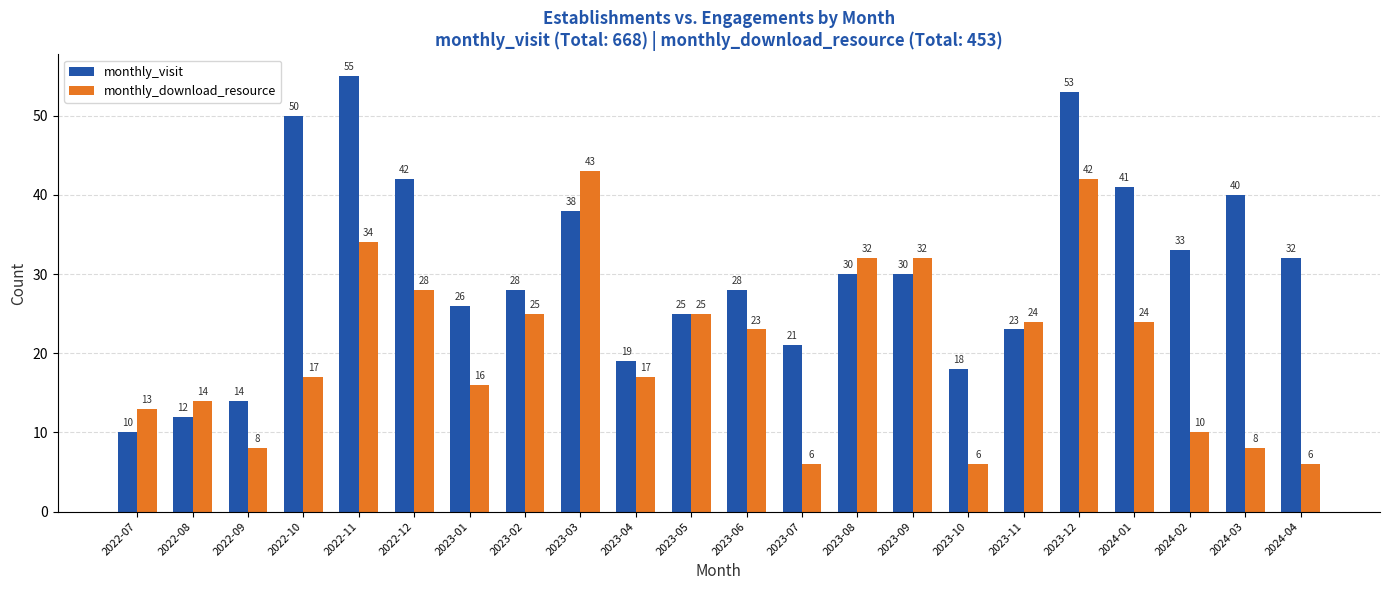

What is the spread (max minus min) of values at 2023-06?

5